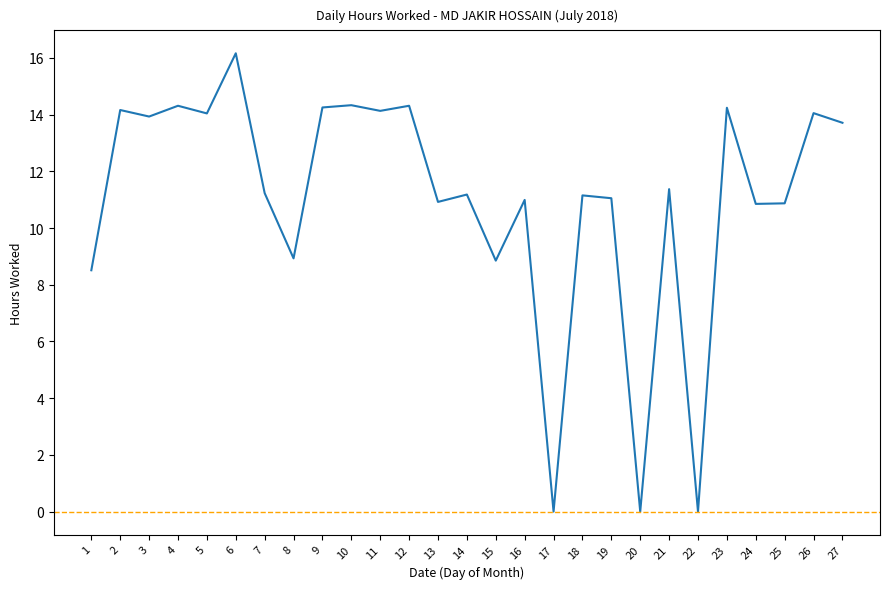

Reading right to left, transcribe all the data shown in this chart.

27=13.7	26=14.1	25=10.9	24=10.8	23=14.2	22=0.0	21=11.4	20=0.0	19=11.1	18=11.2	17=0.0	16=11.0	15=8.8	14=11.2	13=10.9	12=14.3	11=14.1	10=14.3	9=14.2	8=8.9	7=11.2	6=16.2	5=14.0	4=14.3	3=13.9	2=14.2	1=8.5